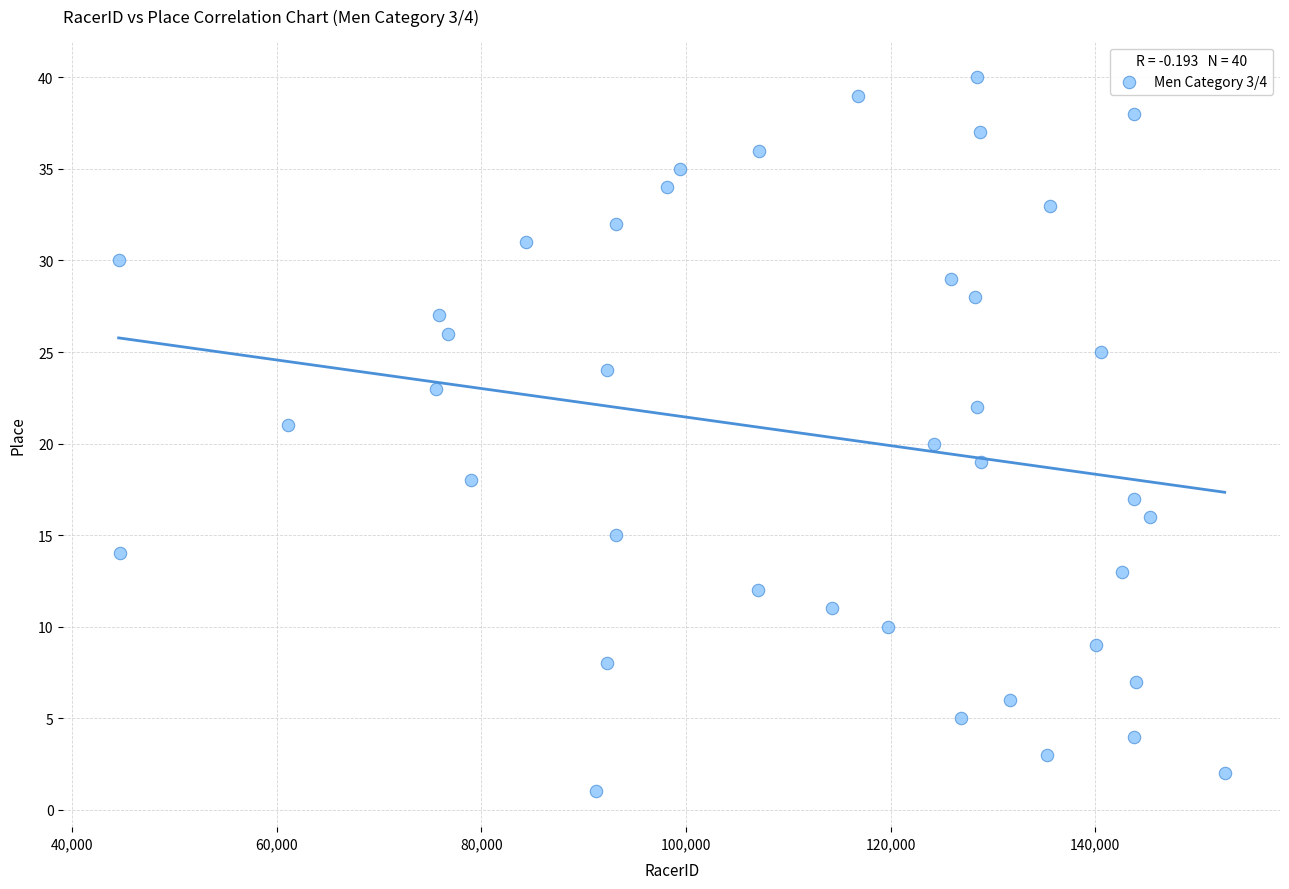

What is the range of Y values (max minus min)?

39